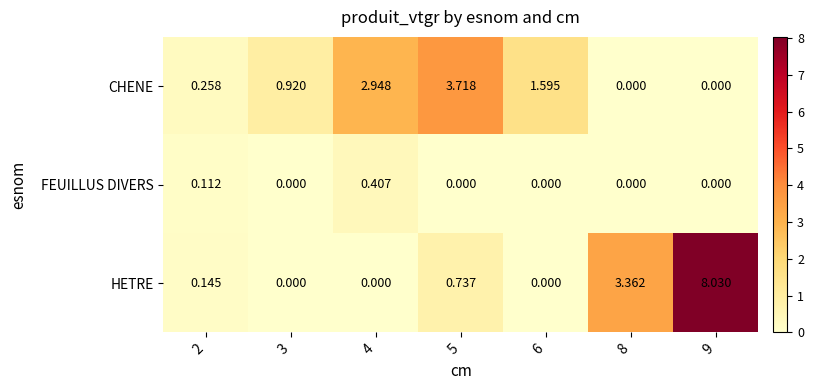

Which series has the largest total across all categories?

HETRE